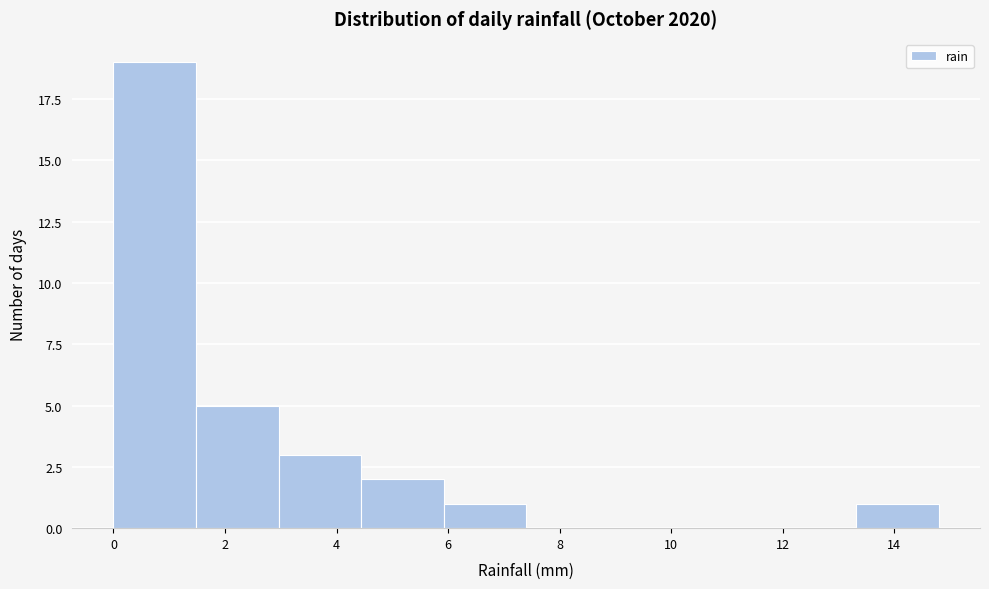

Over which range of the x-axis is the bar tallest?

0.00 to 1.48